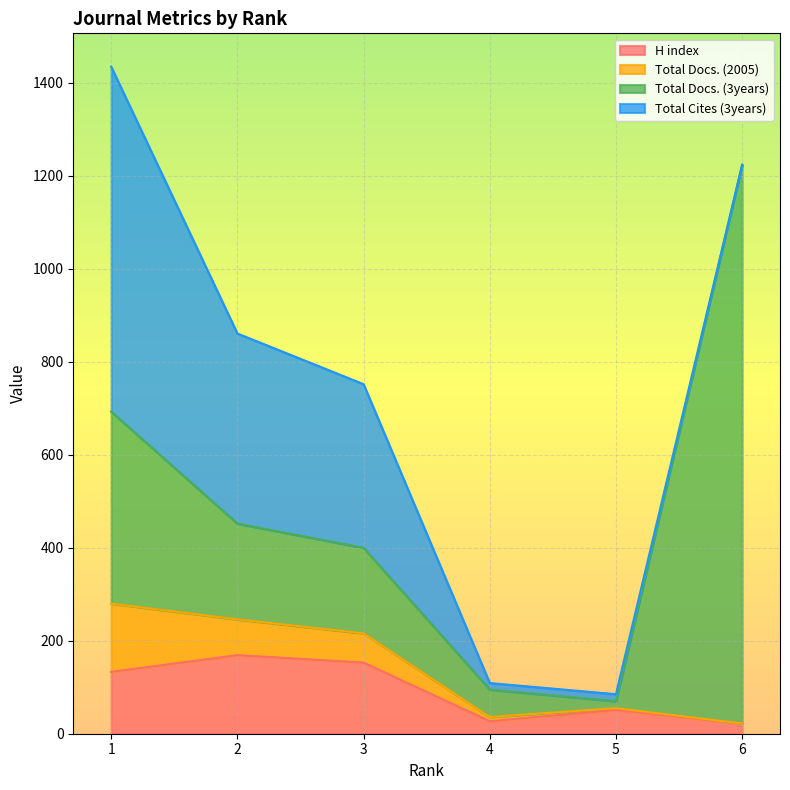

Where does the H index series first go above 133?

2